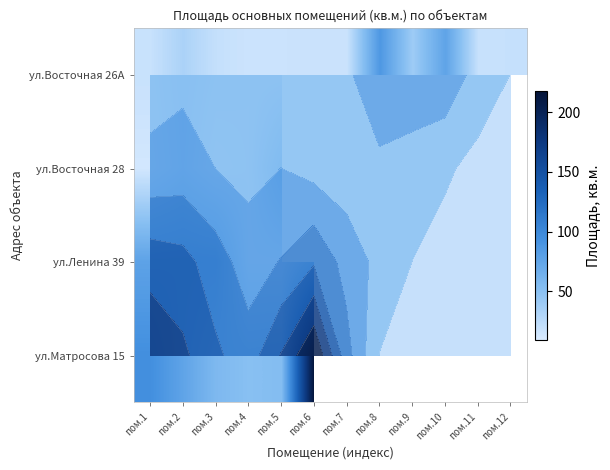

What is the lowest value of the ул.Восточная 26А series?

16.2